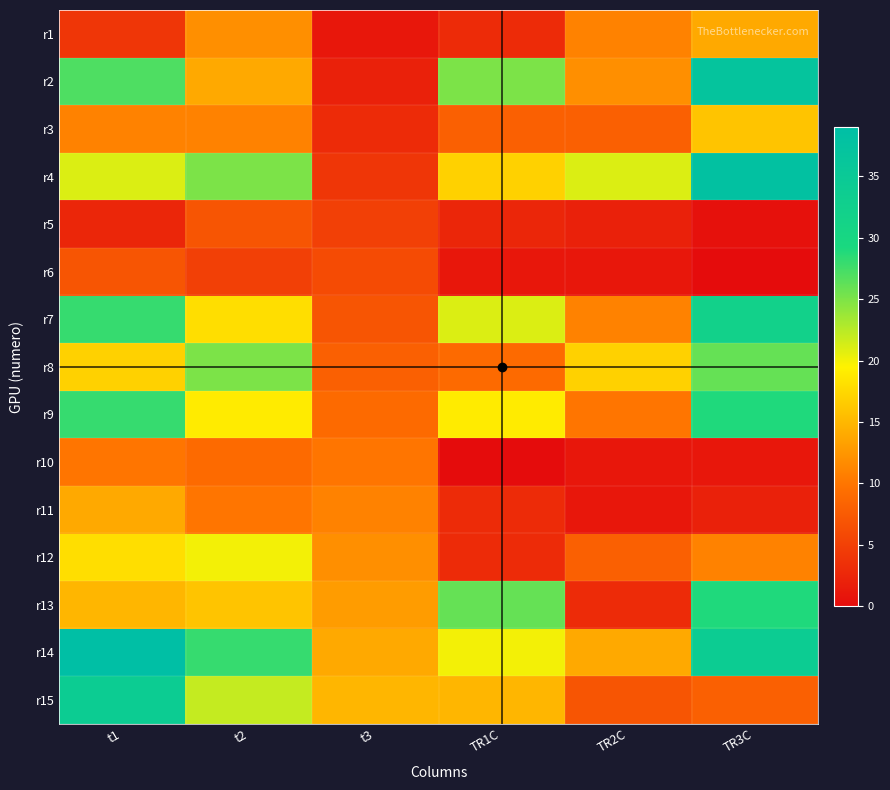

At which category is the sum across all series the highest?

TR3C